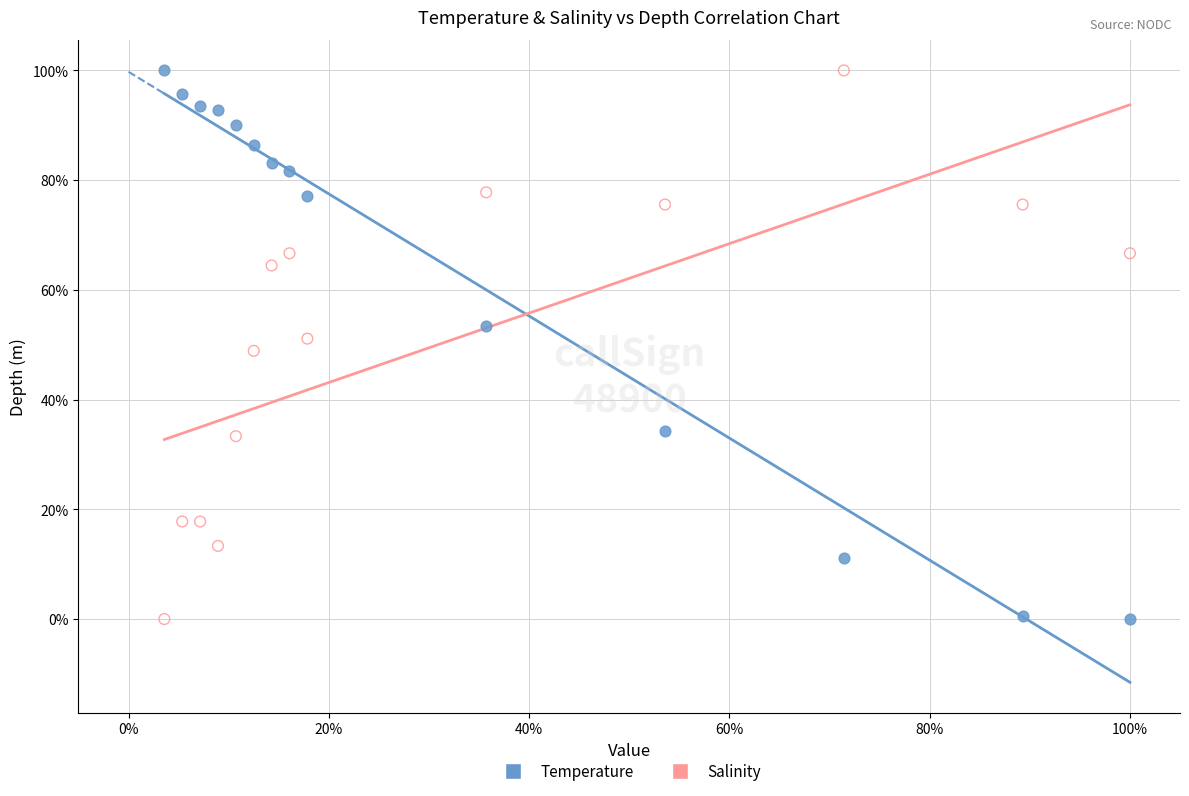

What are all the series names shown in the legend?

Temperature, Salinity